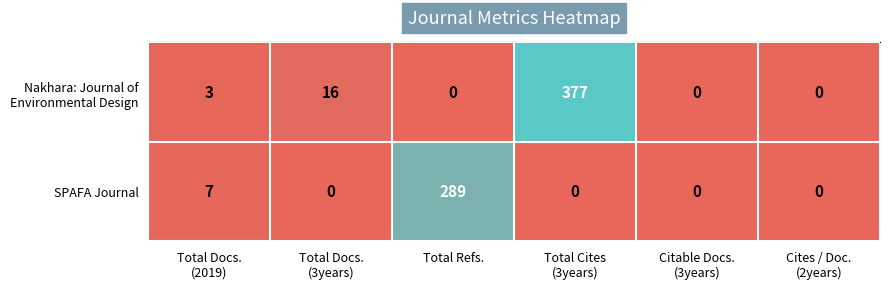

What is the average value of the SPAFA Journal series?

49